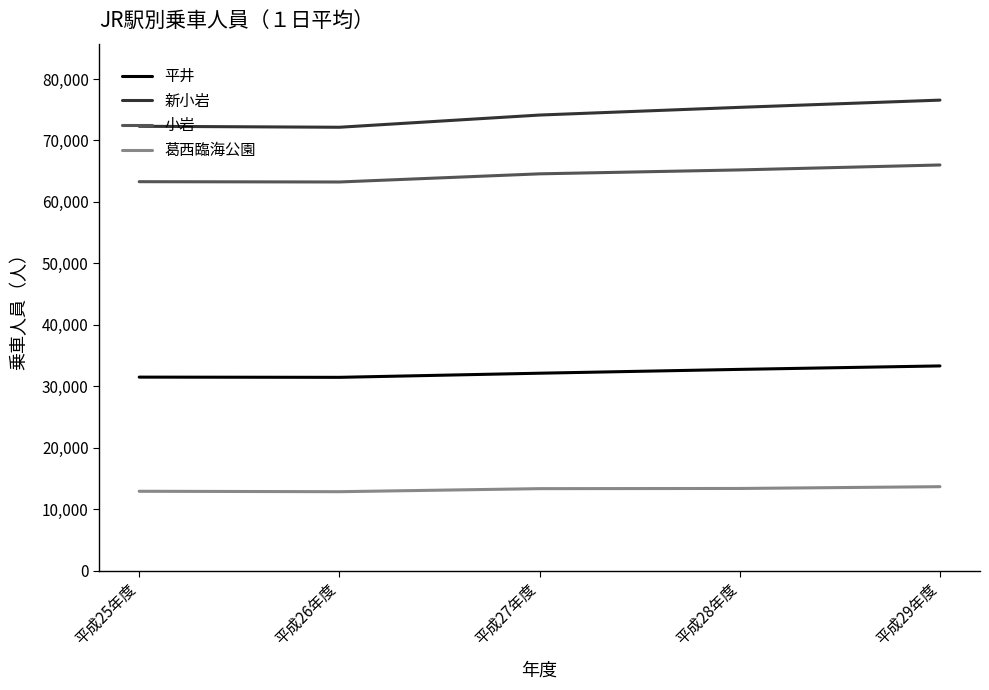

What is the difference between the maximum and minimum values in the 小岩 series?

2770